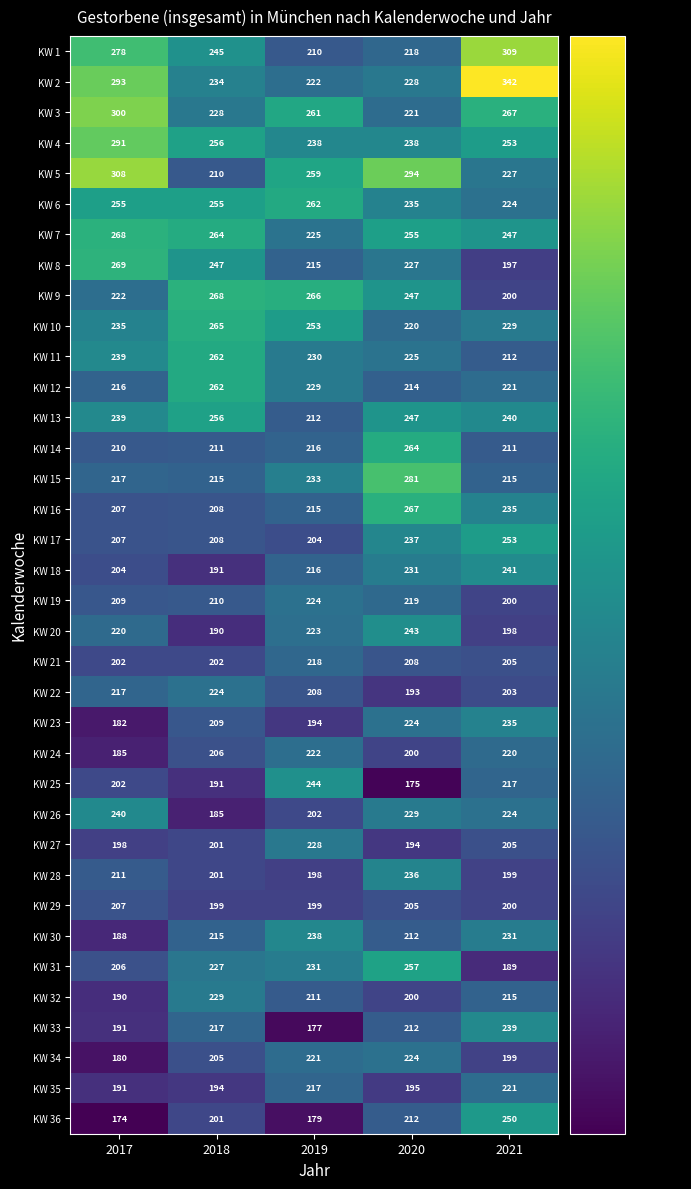

Rank the categories by KW 35 value from highest to lowest.

2021, 2019, 2020, 2018, 2017